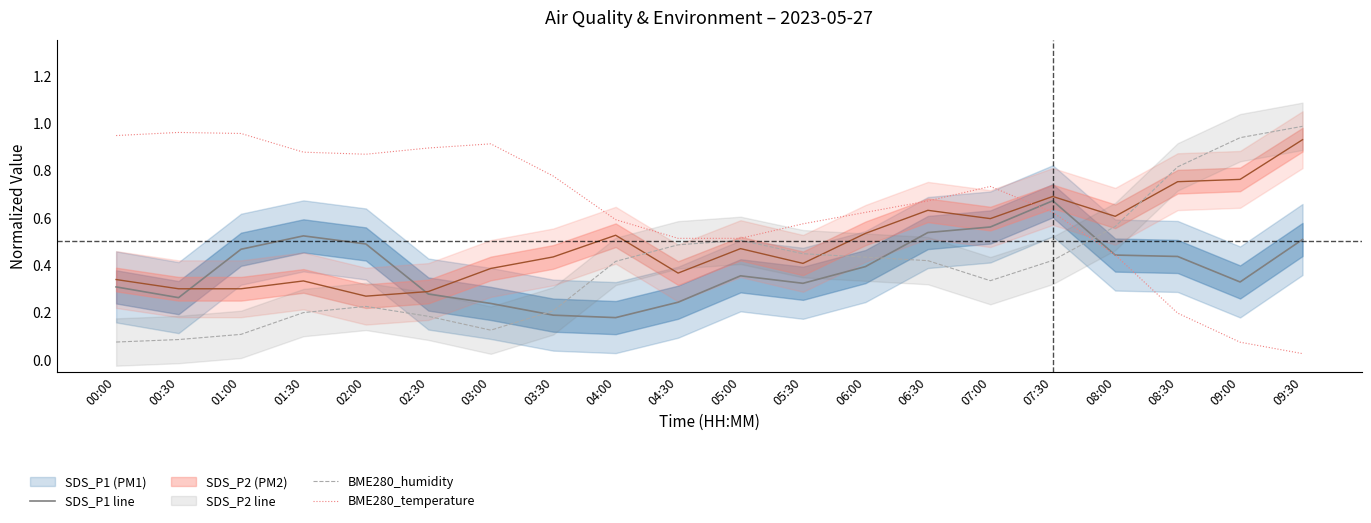

At which category does the chart reach its minimum across all series?

09:30